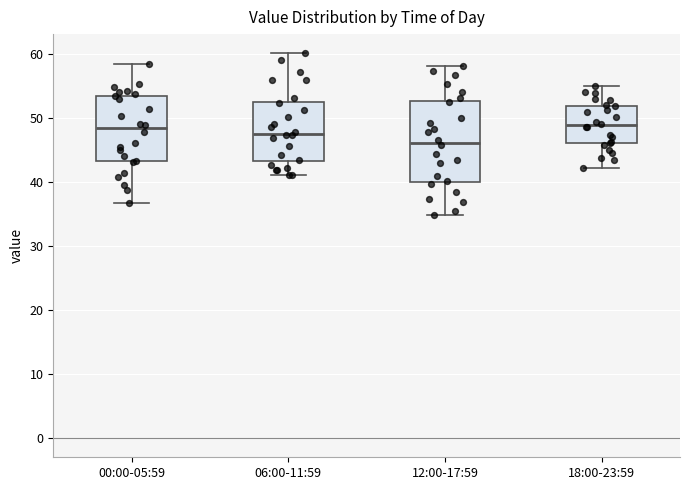

Which box has the lowest median line?

12:00-17:59